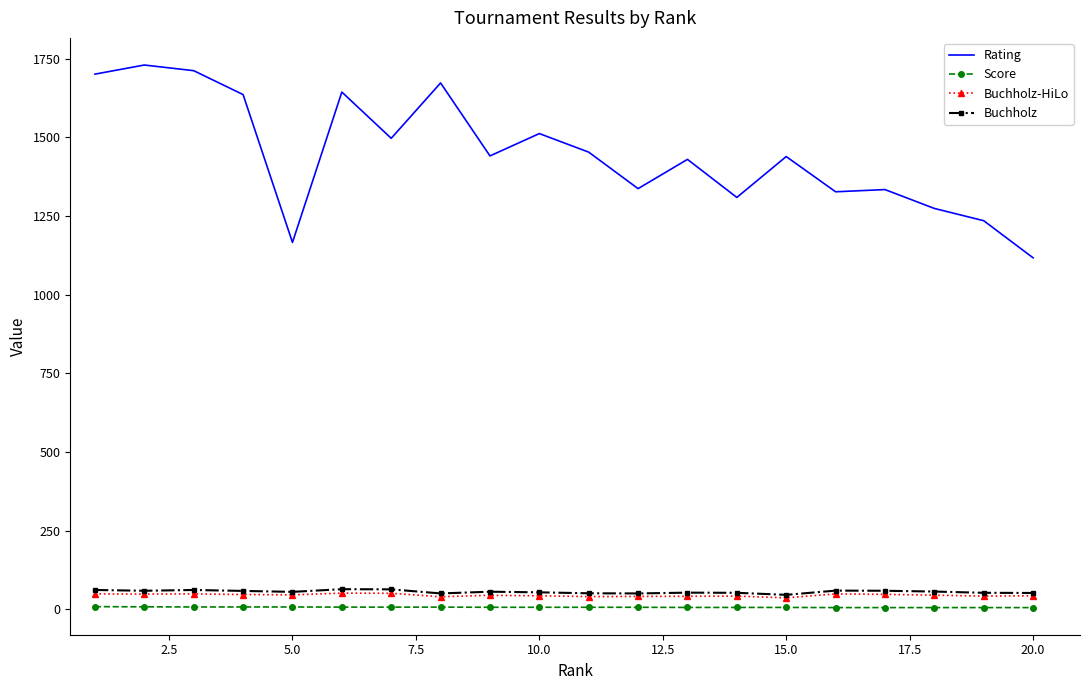

Which series has the largest total across all categories?

Rating